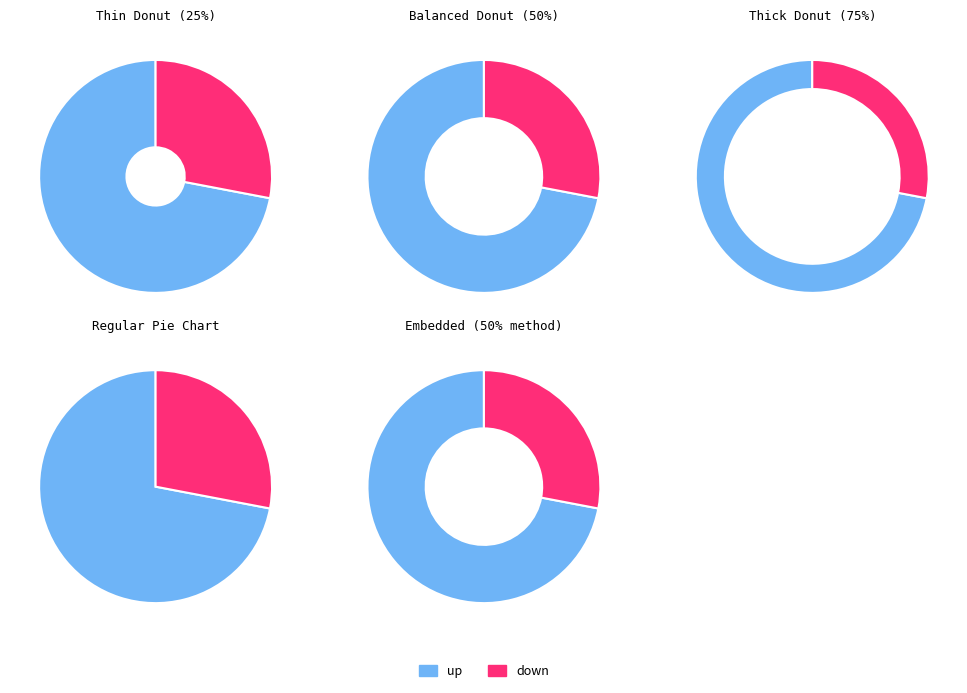

What percentage is the down slice, to the nearest percent?

28%